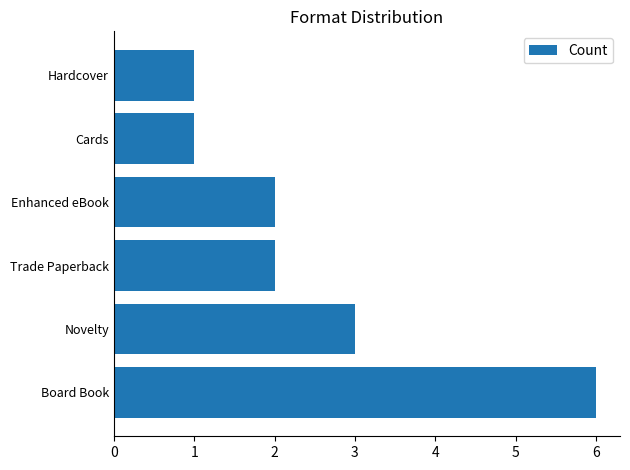

Count the values in the range 1 to 3.

5